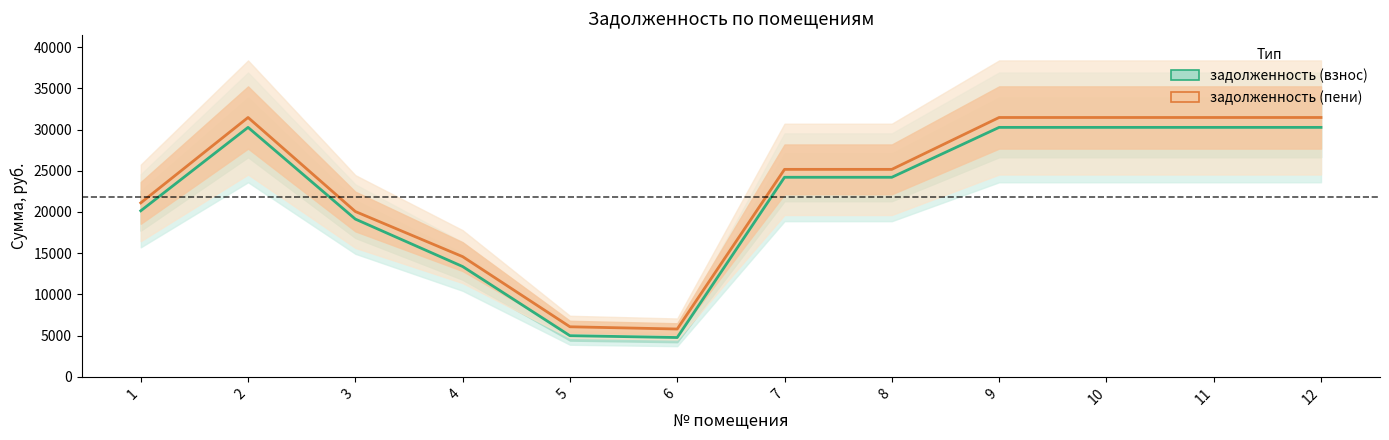

Rank the series by their average value, from lowest to highest.

задолженность (взнос), задолженность (пени)